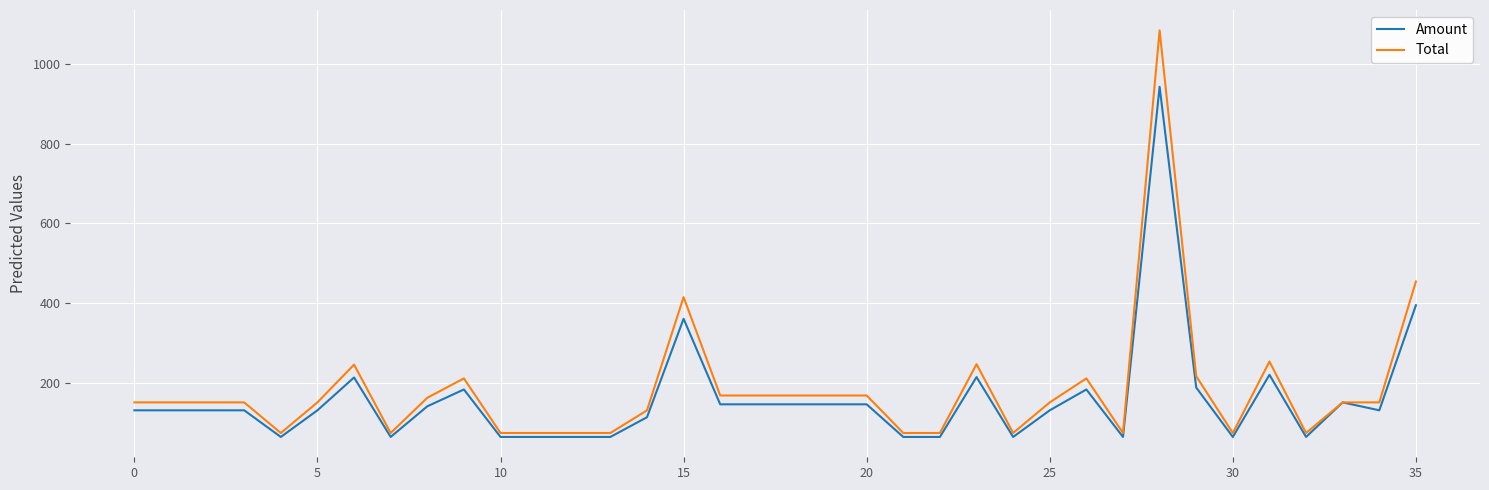

Rank the series by their average value, from highest to lowest.

Total, Amount